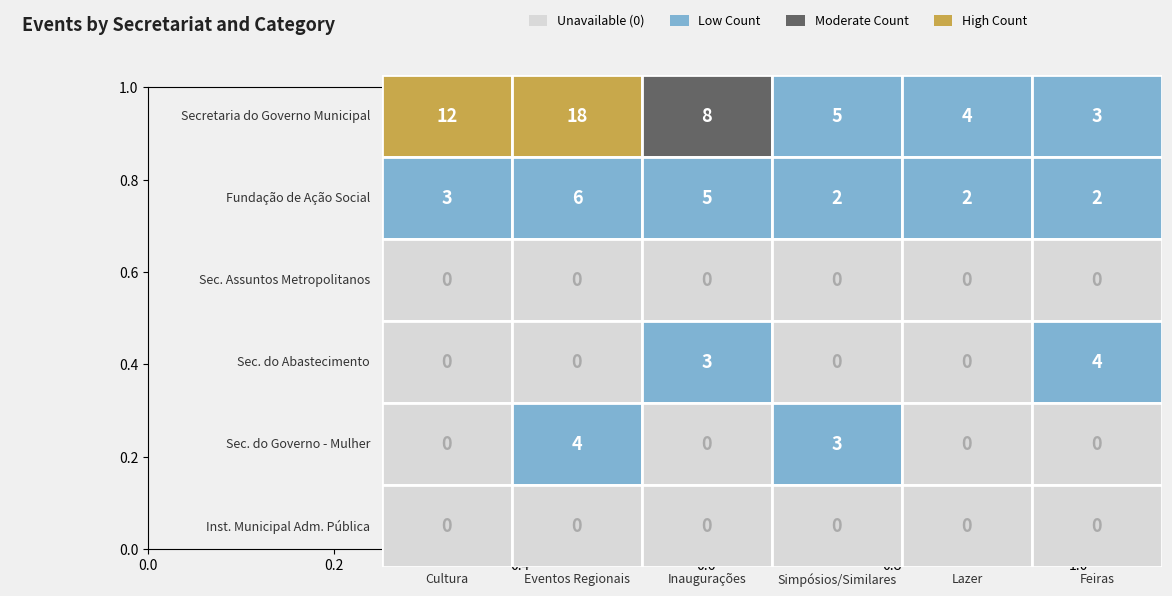

At which label does Secretaria Municipal do Abastecimento reach its minimum?

Cultura